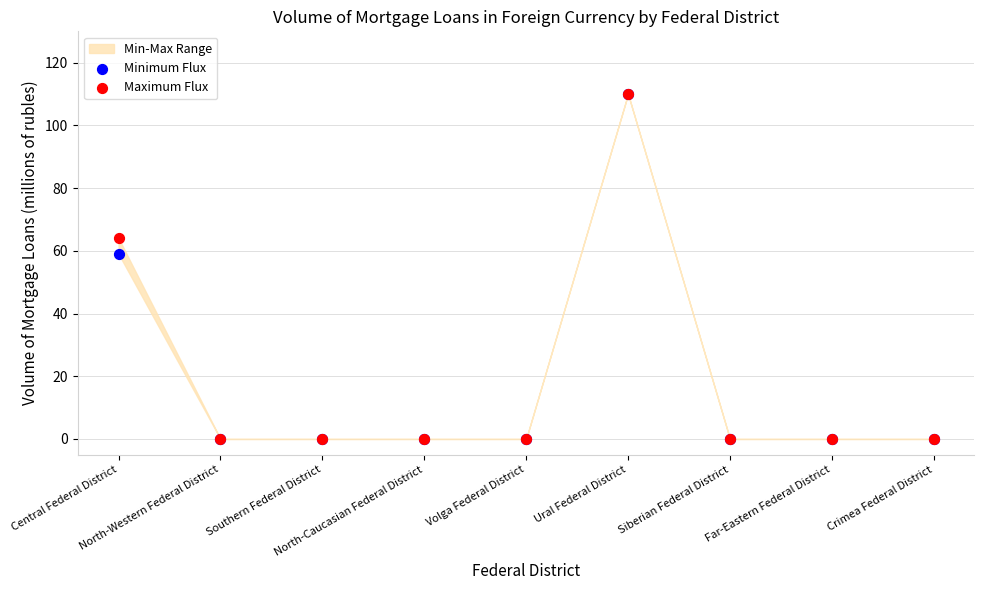

In the Minimum Flux series, what Y value is closest to 55?

59